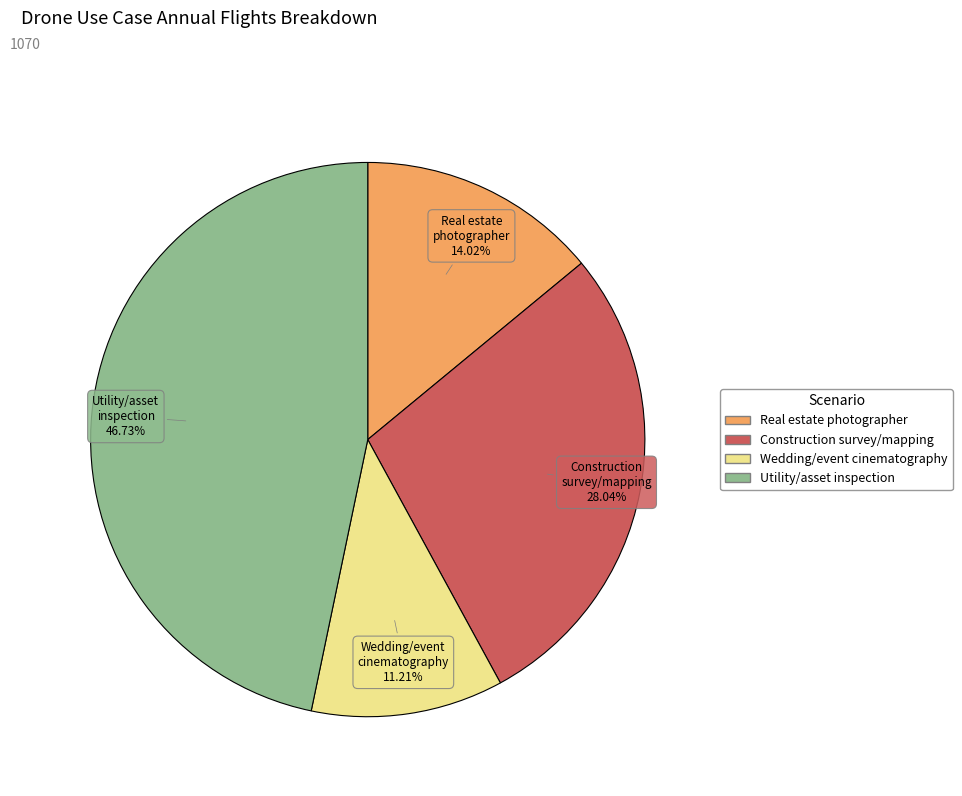

How many segments does this pie chart have?

4